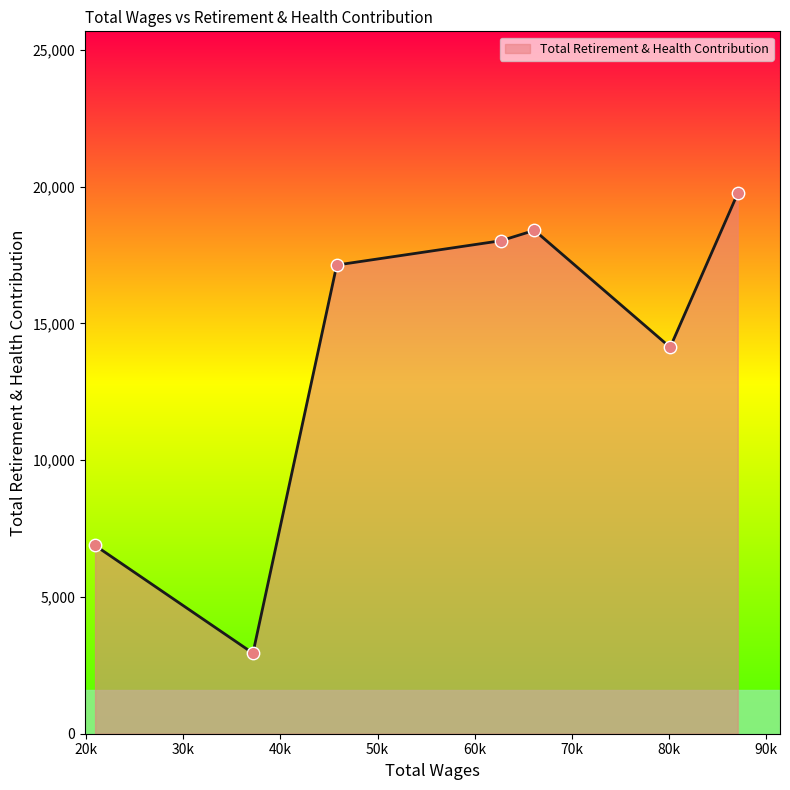

What is the maximum value shown in the chart?

19749